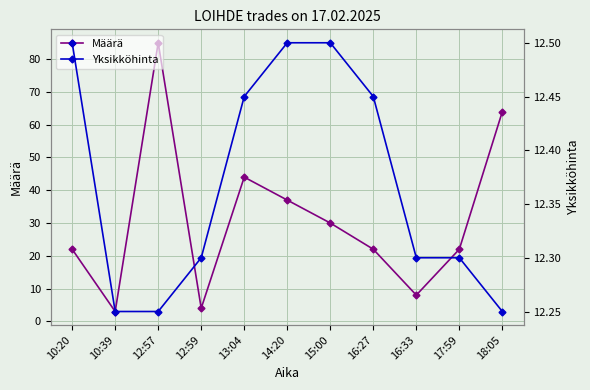

Which category has the highest value in the Yksikköhinta series?

10:20